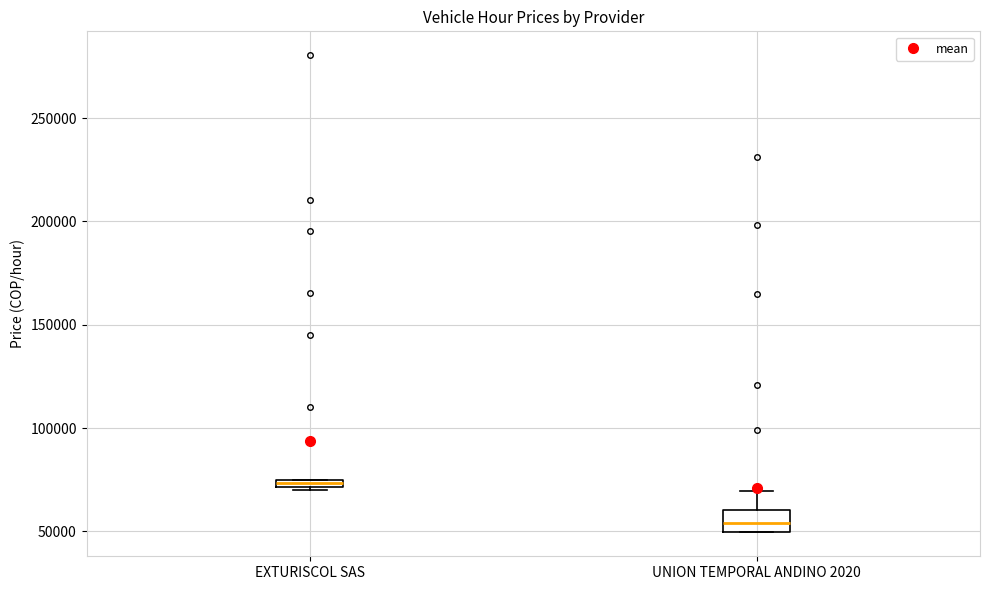

Which box is the tallest, from its lower edge to its upper edge?

UNION TEMPORAL ANDINO 2020